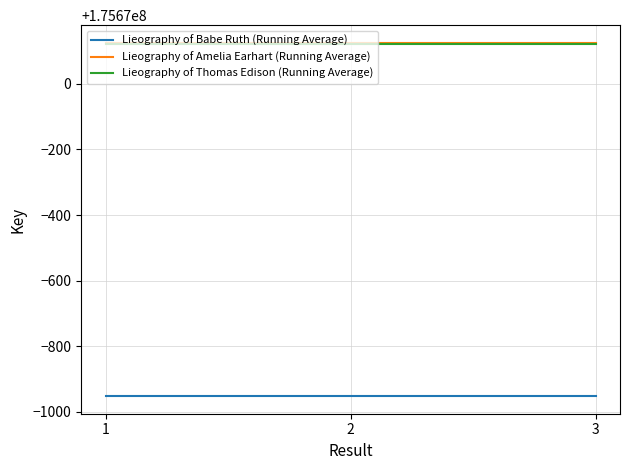

What is the difference between the highest and lowest values at 2?

1077